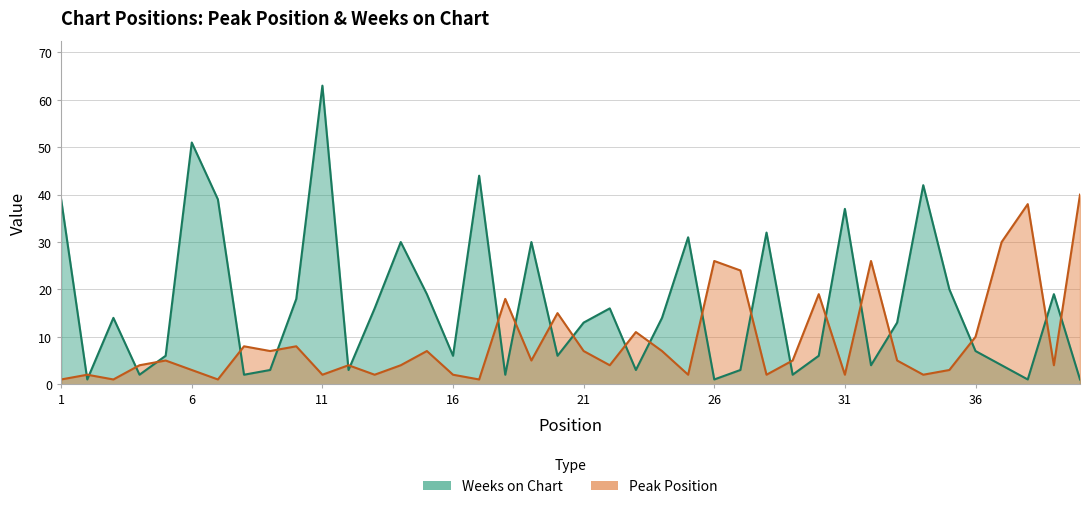

Reading right to left, transcribe all the data shown in this chart.

Peak Position: 40	4	38	30	10	3	2	5	26	2	19	5	2	24	26	2	7	11	4	7	15	5	18	1	2	7	4	2	4	2	8	7	8	1	3	5	4	1	2	1
Weeks on Chart: 1	19	1	4	7	20	42	13	4	37	6	2	32	3	1	31	14	3	16	13	6	30	2	44	6	19	30	16	3	63	18	3	2	39	51	6	2	14	1	39